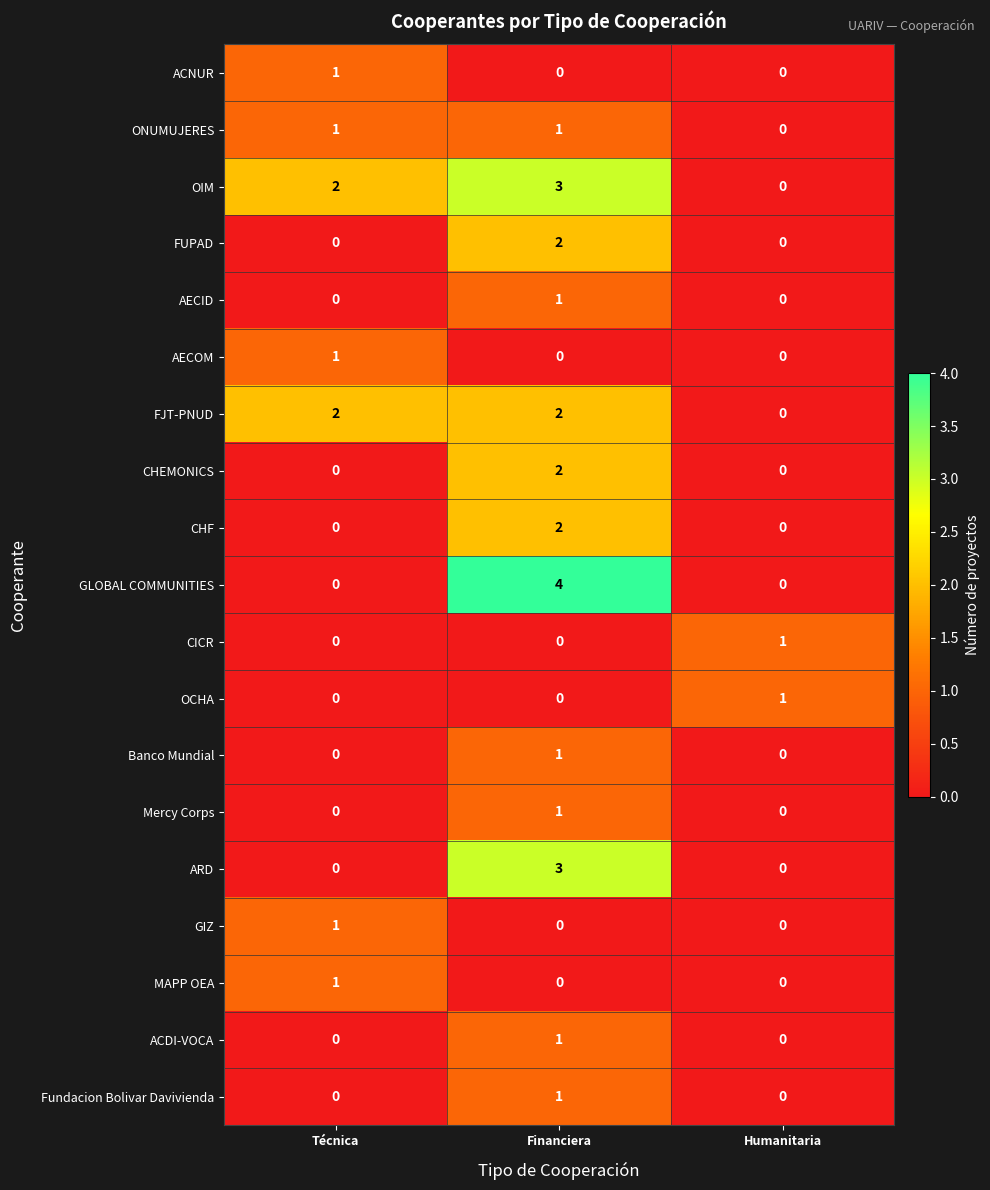

What is the sum of all OIM values?

5